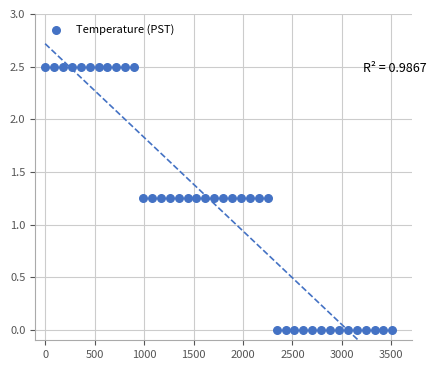

What is the range of Y values (max minus min)?

2.5